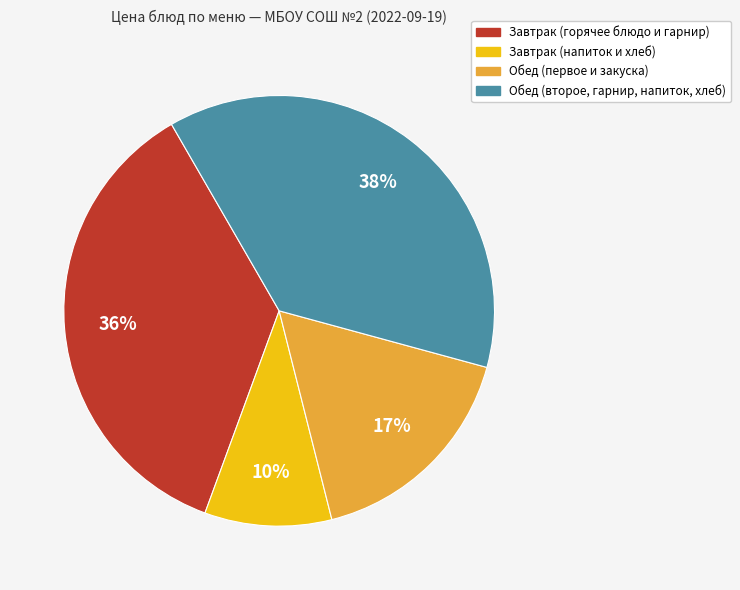

To the nearest percent, what is the difference between the largest and smallest slice percentages?

28%